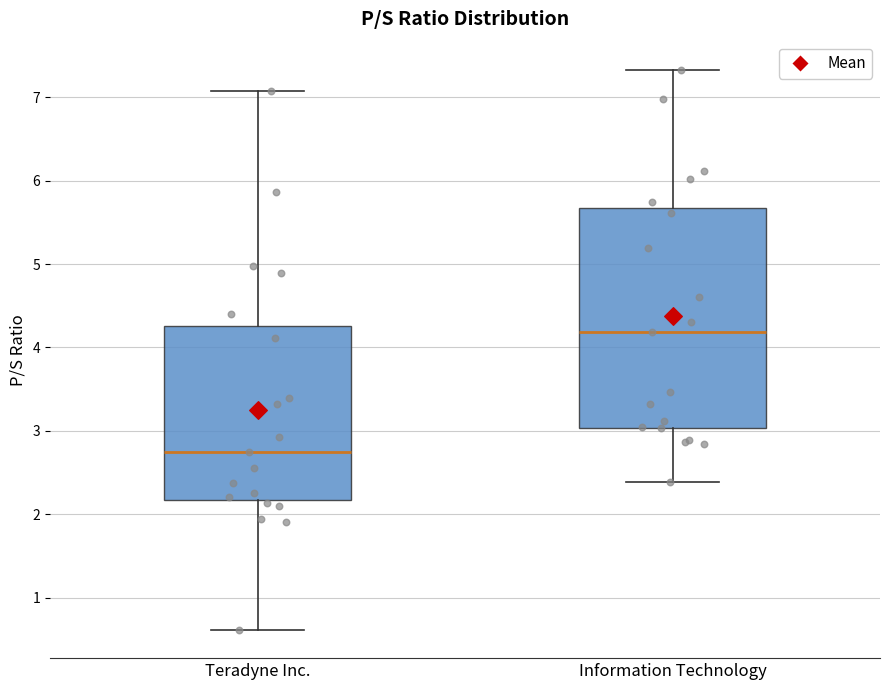

Where is the lower edge of the box for Teradyne Inc. on the y-axis? The values are not printed on the chart, so give them approximately, as read against the axis.

2.2